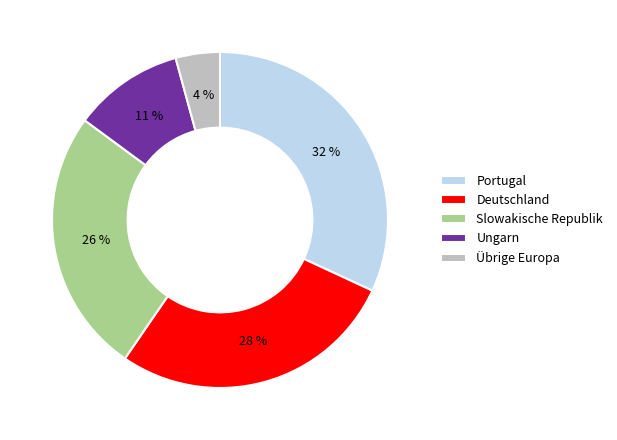

How many segments does this pie chart have?

5